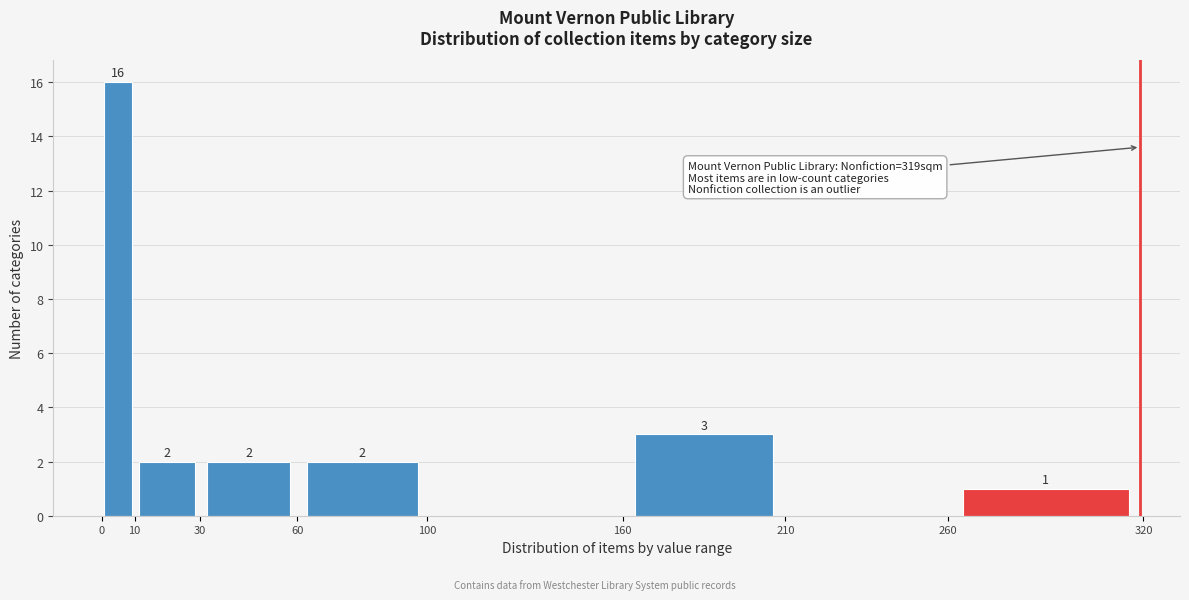

Which range on the x-axis has the tallest bar?

0 to 10